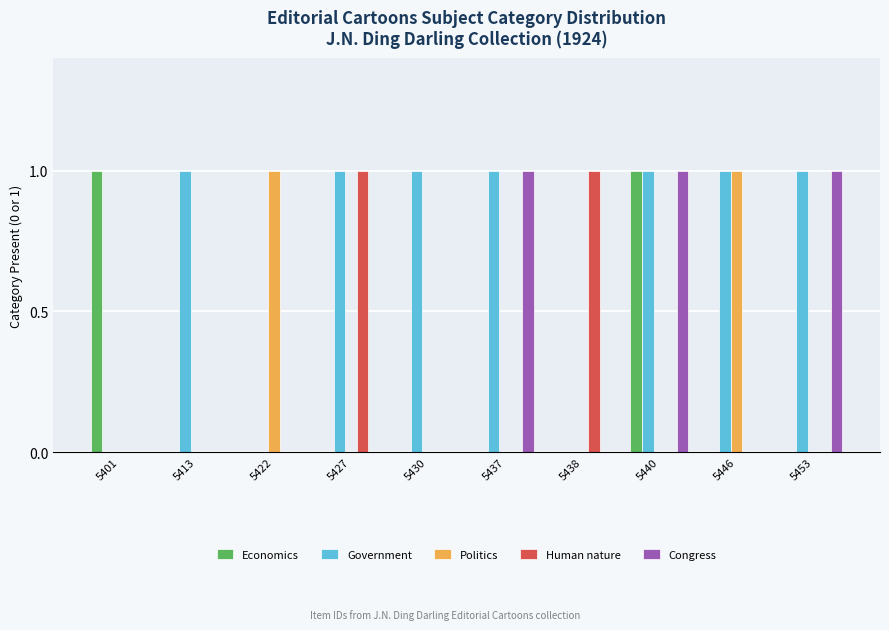

Reading left to right, what are all the values shown in this chart?

Economics: 1	0	0	0	0	0	0	1	0	0
Government: 0	1	0	1	1	1	0	1	1	1
Politics: 0	0	1	0	0	0	0	0	1	0
Human nature: 0	0	0	1	0	0	1	0	0	0
Congress: 0	0	0	0	0	1	0	1	0	1